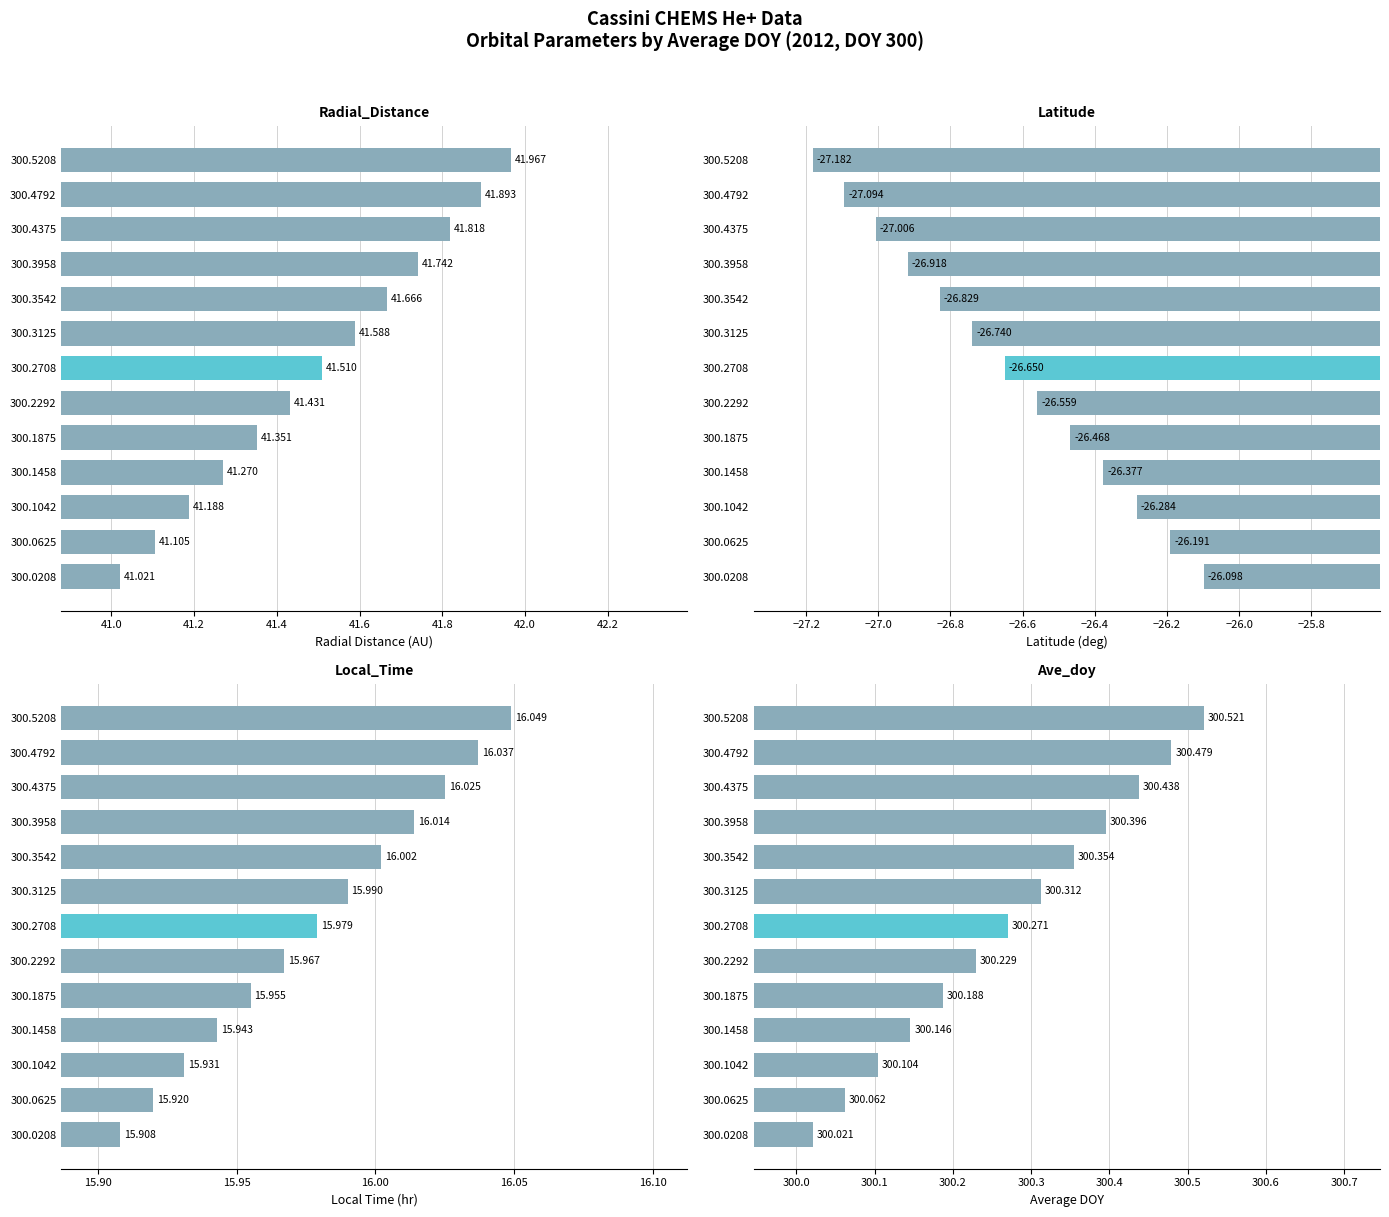

What is the spread (max minus min) of values at 300.1458?

326.5